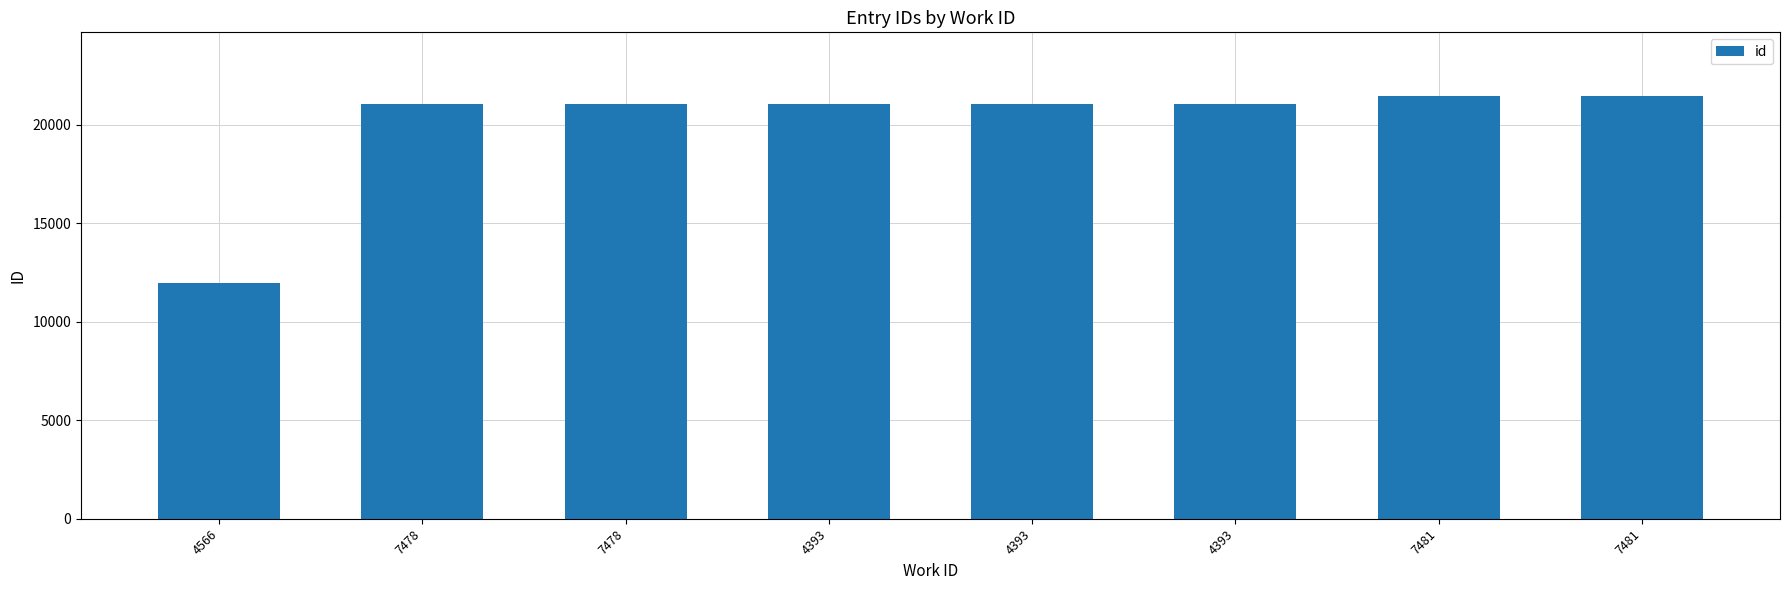

Count the number of data series in this chart.

1